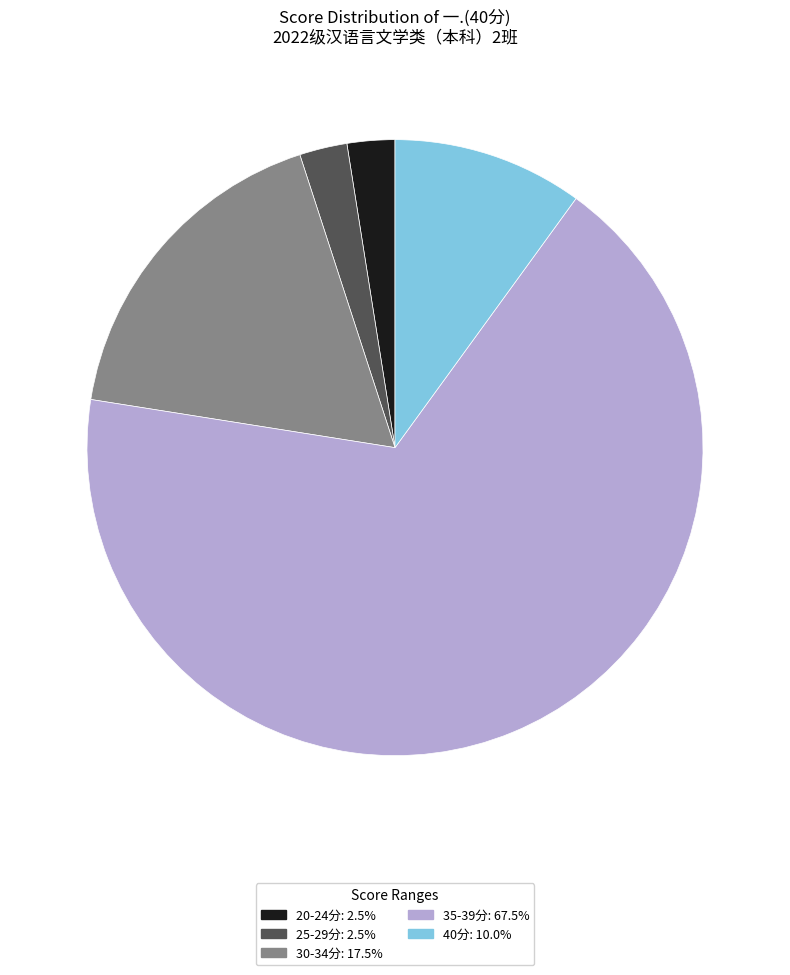

What is the ratio of the value at 40分: 10.0% to the value at 30-34分: 17.5%?

0.6